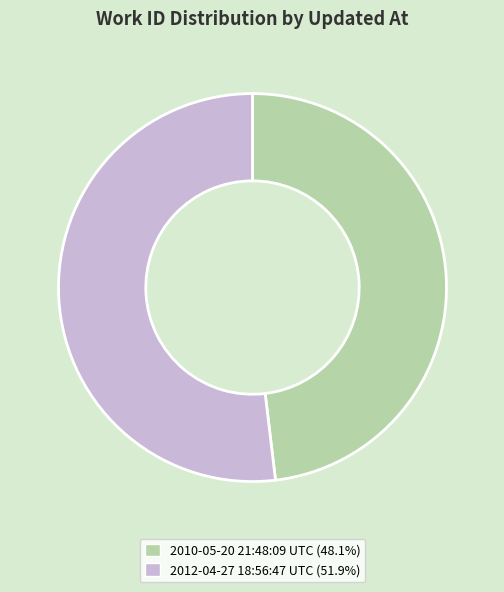

Between 2010-05-20 21:48:09 UTC and 2012-04-27 18:56:47 UTC, which is larger?

2012-04-27 18:56:47 UTC